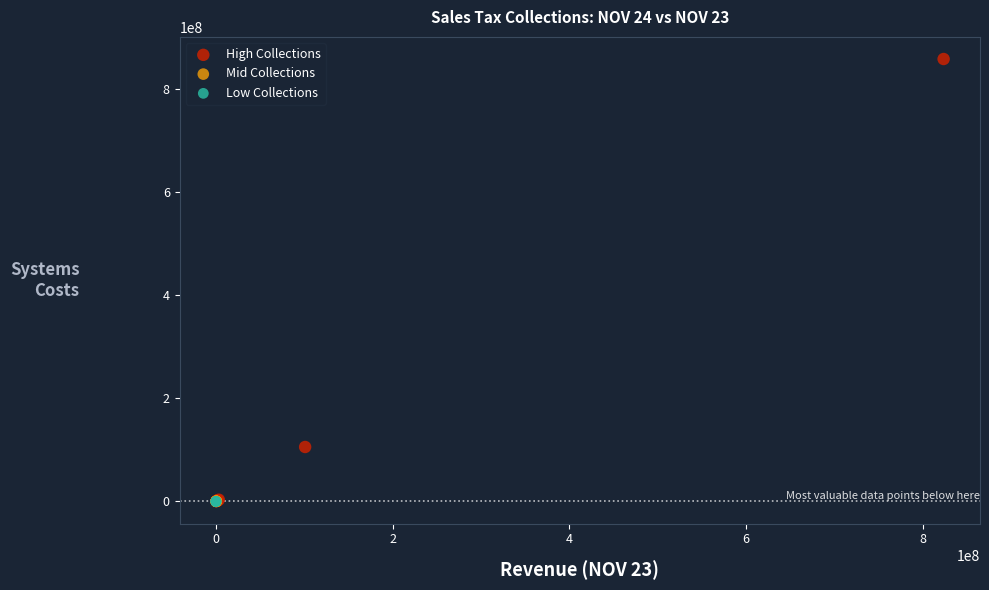

Which series reaches the maximum Y coordinate?

High Collections